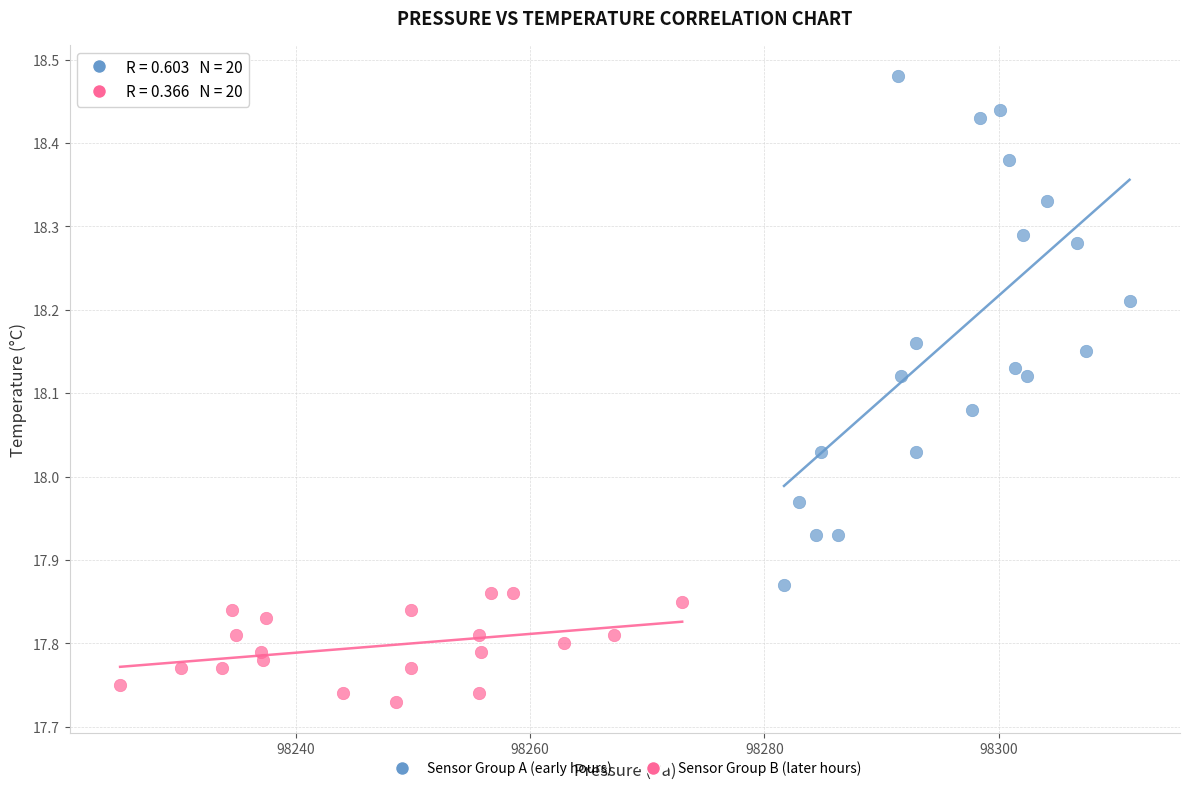

Which series contains the lowest Y value?

Sensor Group B (later hours)